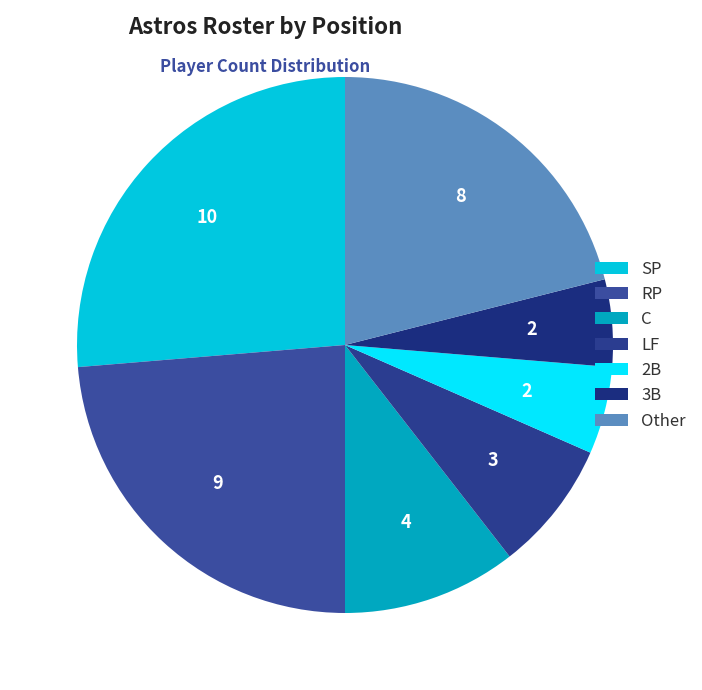

Count the number of slices in the pie.

7